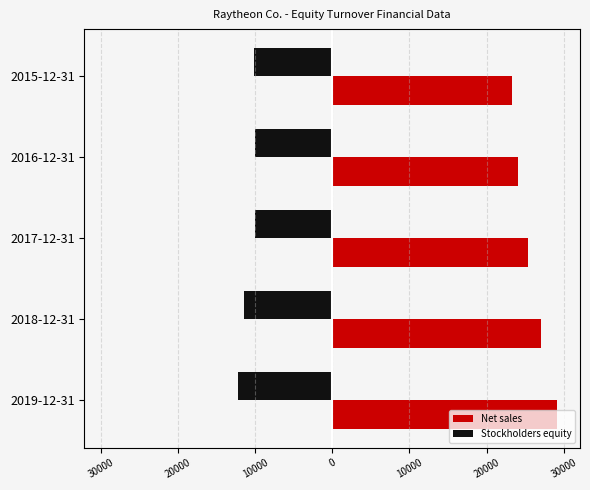

Reading left to right, list all the values displayed in this chart.

Net sales: 29176	27058	25348	24069	23247
Stockholders equity: -12223	-11472	-9963	-10066	-10128